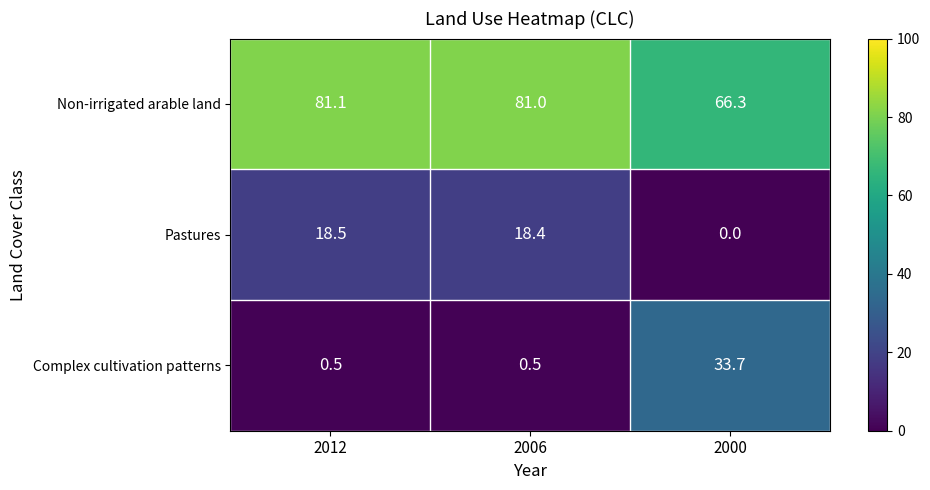

Reading left to right, extract all data points from this chart.

Non-irrigated arable land: 2012=81.1	2006=81.0	2000=66.3
Pastures: 2012=18.5	2006=18.4	2000=0.0
Complex cultivation patterns: 2012=0.5	2006=0.5	2000=33.7